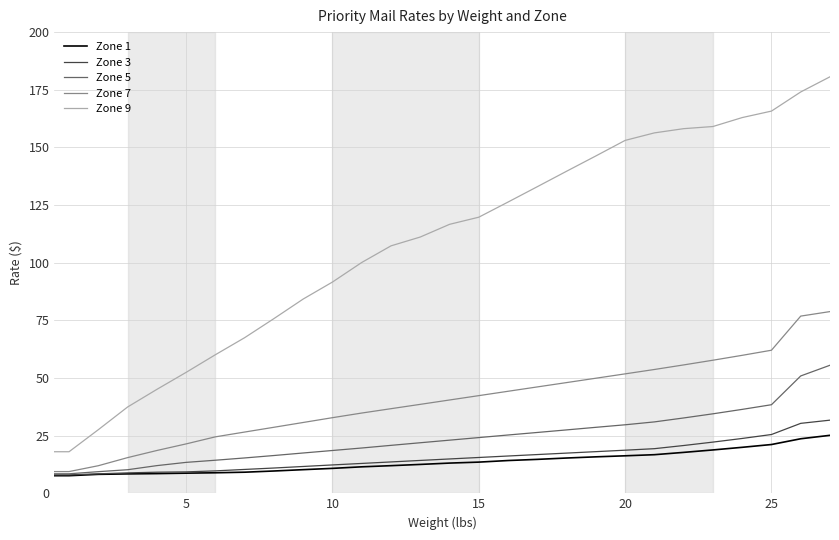

True or false: Zone 3 and Zone 9 intersect in this chart.

False